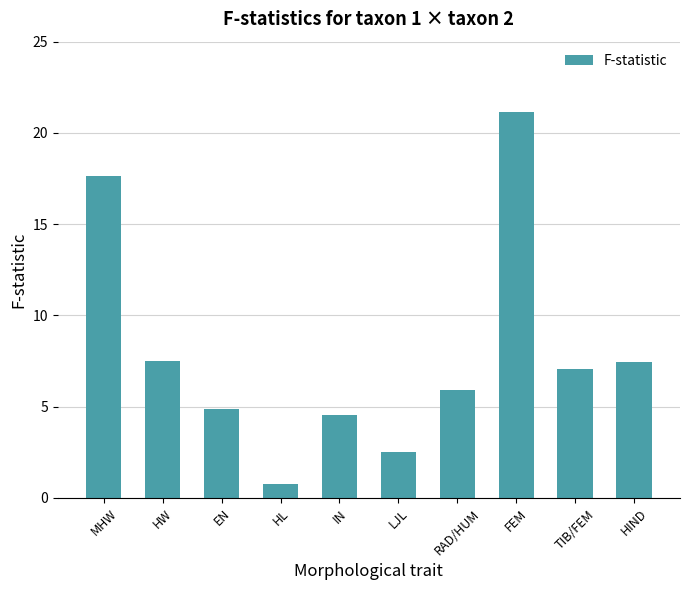

What is the change in value from EN to FEM?

+16.3